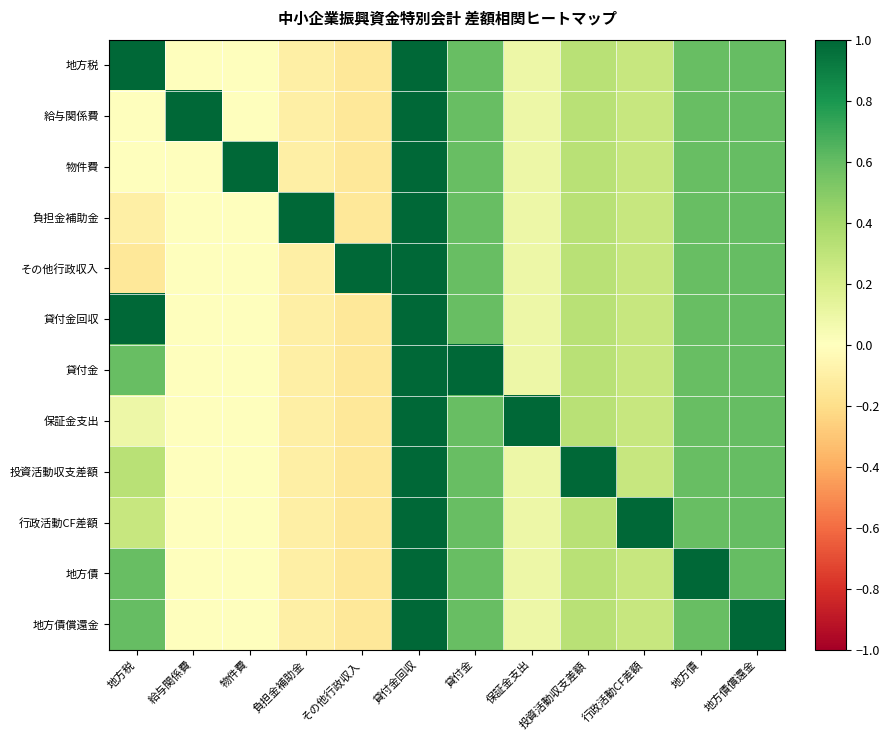

How many series are shown in this chart?

12